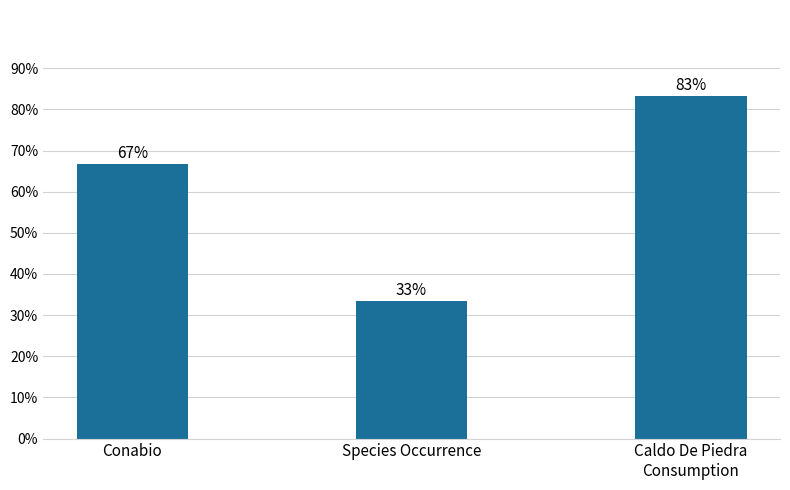

Reading right to left, list all the values displayed in this chart.

0.8	0.3	0.7